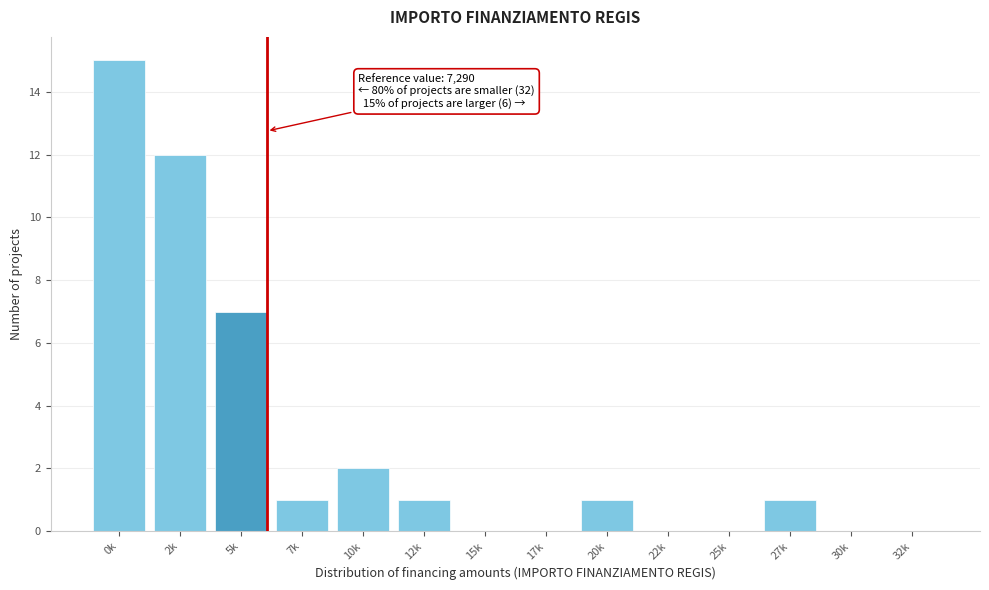

Reading left to right, transcribe all the data shown in this chart.

0k=15	2k=12	5k=7	7k=1	10k=2	12k=1	15k=0	17k=0	20k=1	22k=0	25k=0	27k=1	30k=0	32k=0